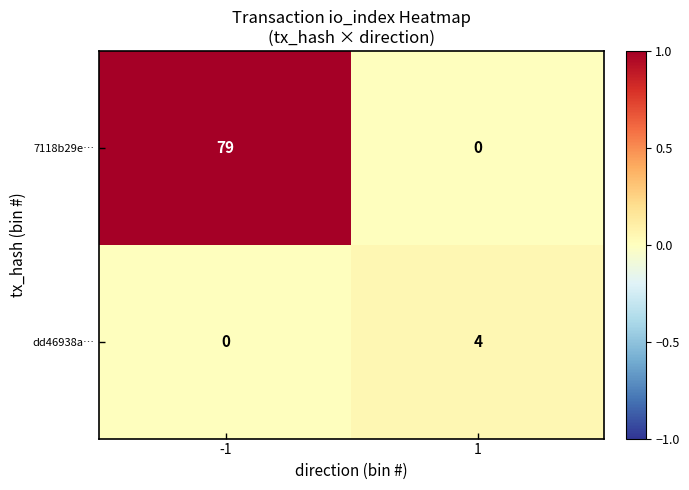

At how many categories does at least one series exceed 0?

2